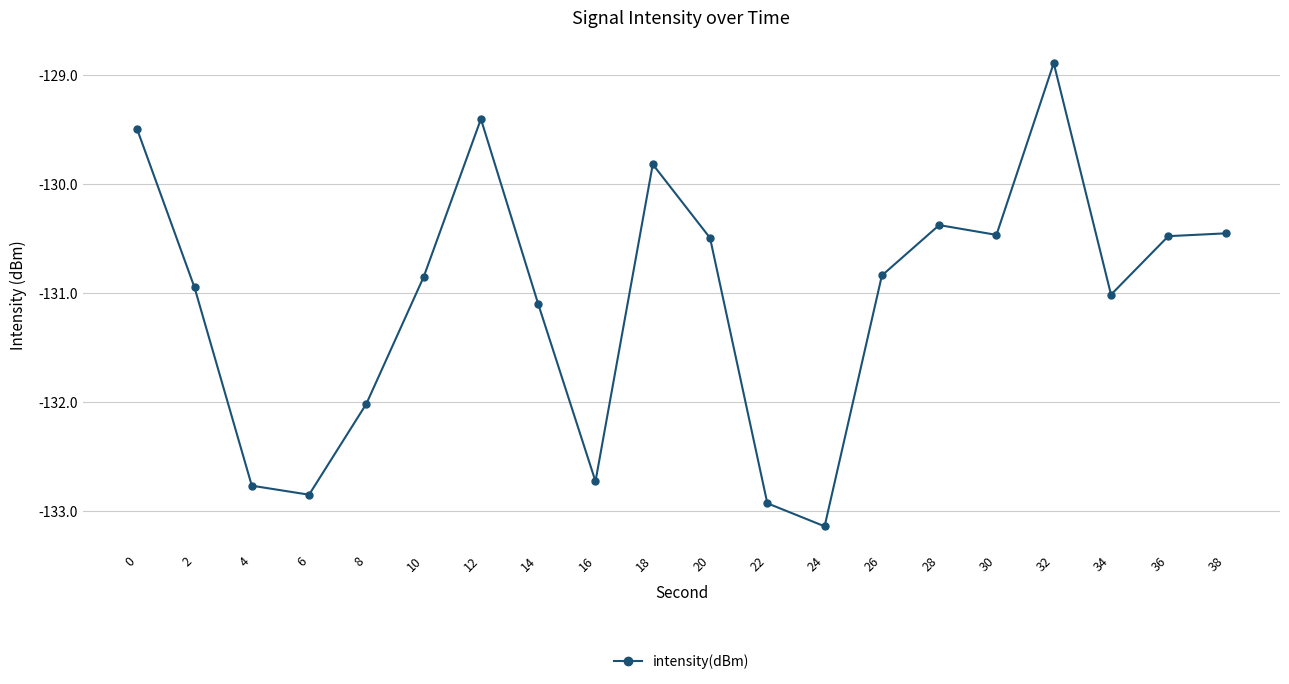

What is the difference between the maximum and minimum values?

4.2